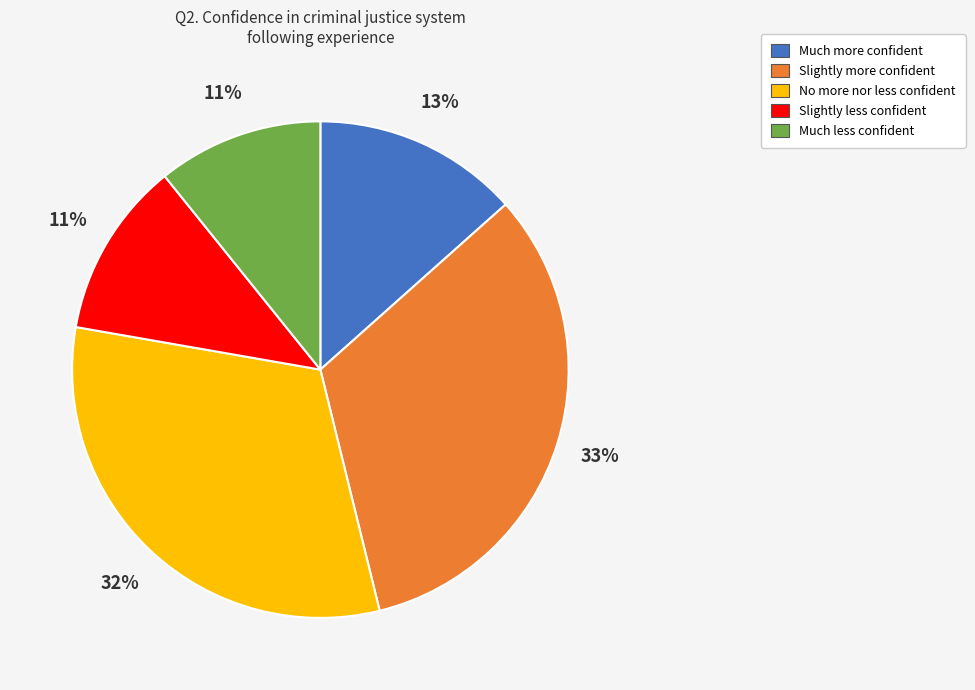

Does any single category account for the majority?

No